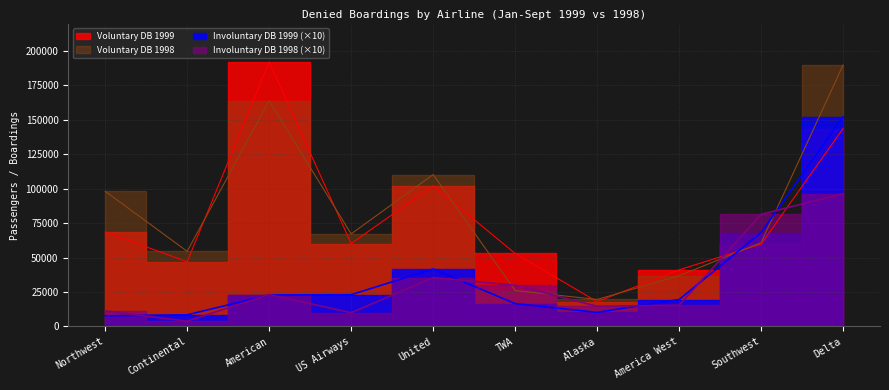

What is the difference between the maximum and minimum values in the Involuntary DB 1998 series?

92640